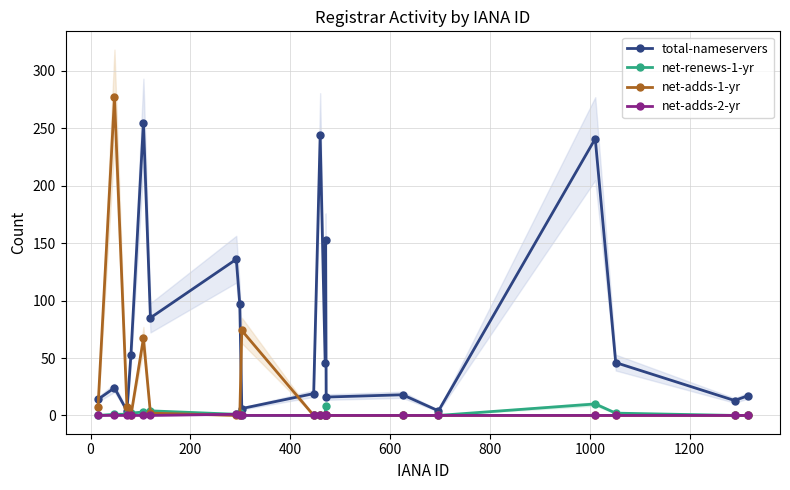

In net-renews-1-yr, how many points are higher than both neighbors (excluding endpoints)?

4